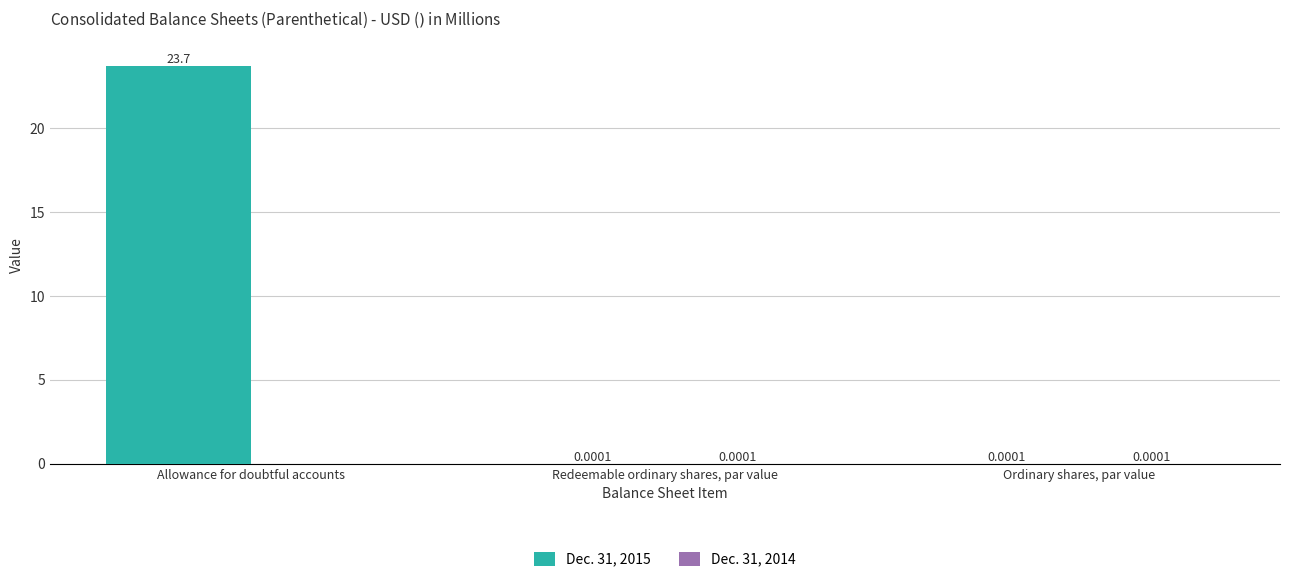

How many categories are shown in the chart?

3